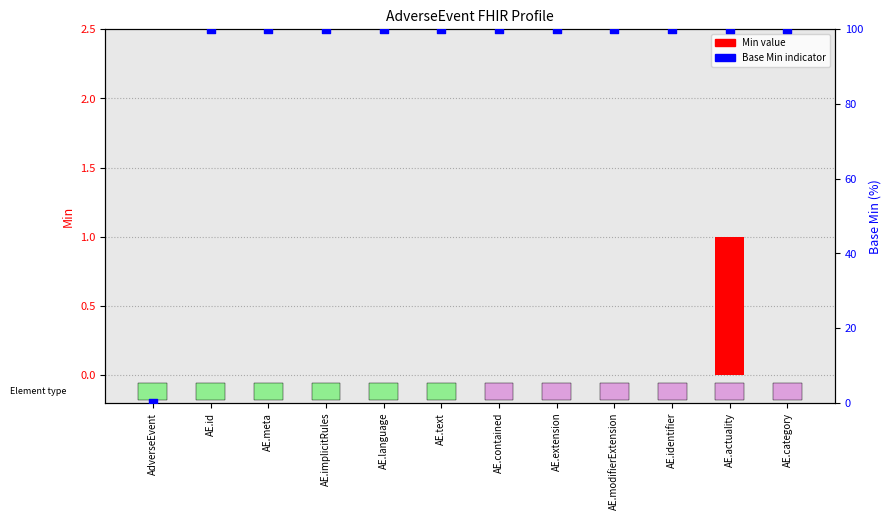

Which series has the widest spread of Y values?

Base Min indicator